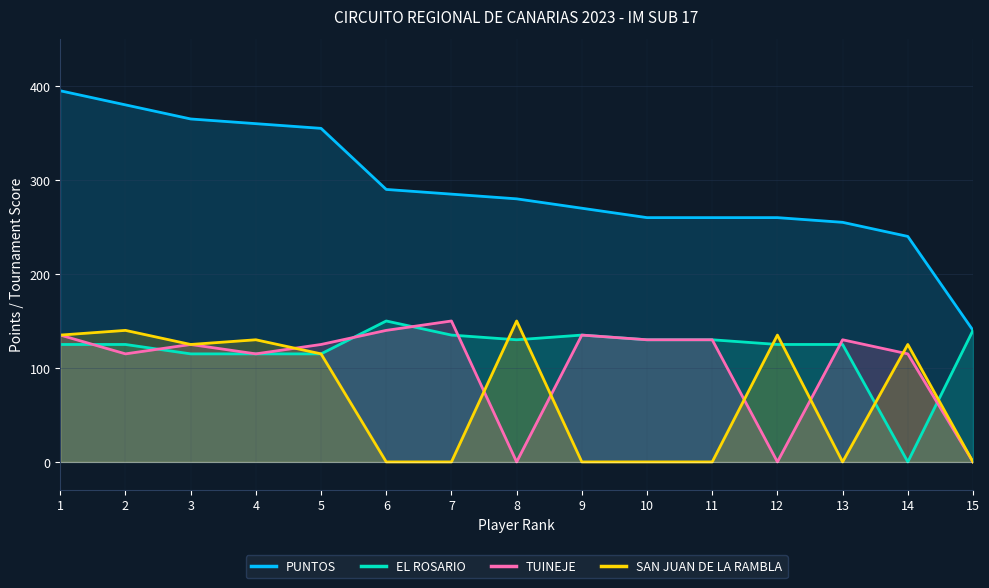

Which series changed the most between 2 and 8?

TUINEJE